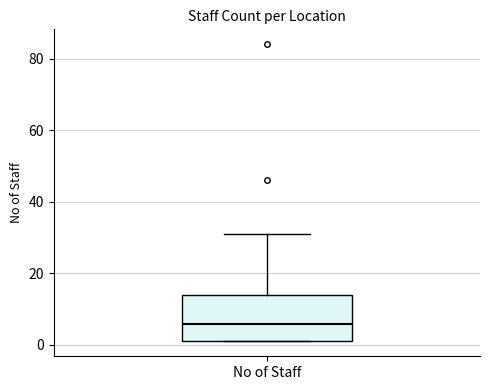

Transcribe this box plot: give where the median line is, the range the box spans, and where the two whiskers end, as read against the y-axis. The values are not printed on the chart, so give them approximately, as read against the axis.

median 6, box 2 to 14, whiskers 2 to 32